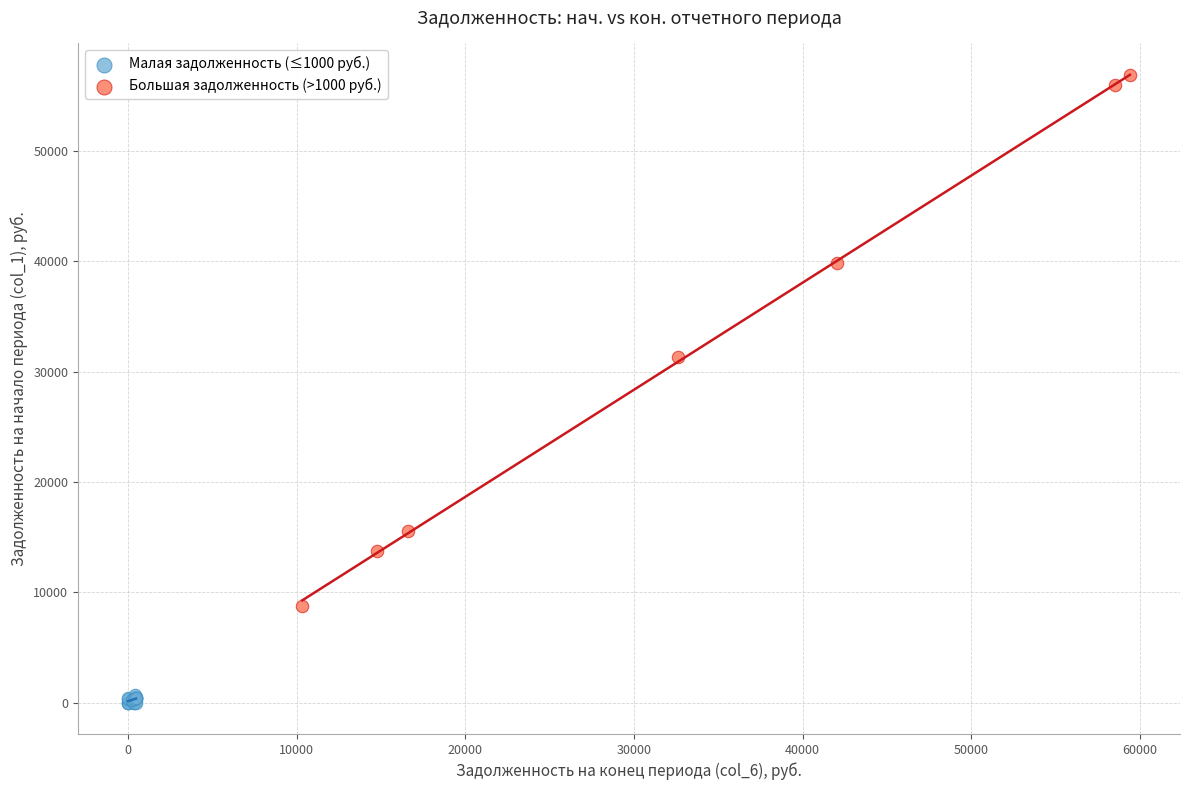

What are all the series names shown in the legend?

Малая задолженность (≤1000 руб.), Большая задолженность (>1000 руб.)